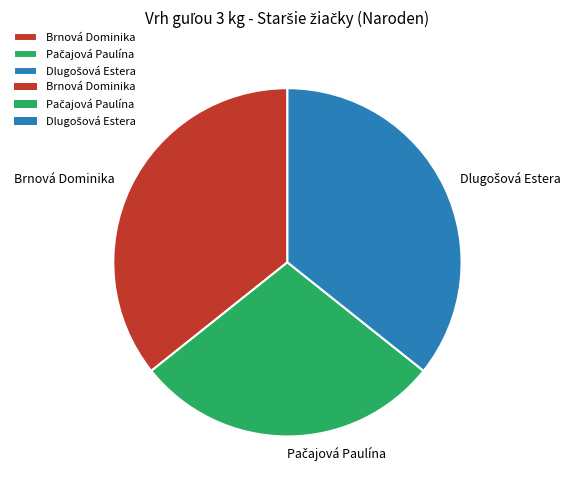

Does any single category account for the majority?

No